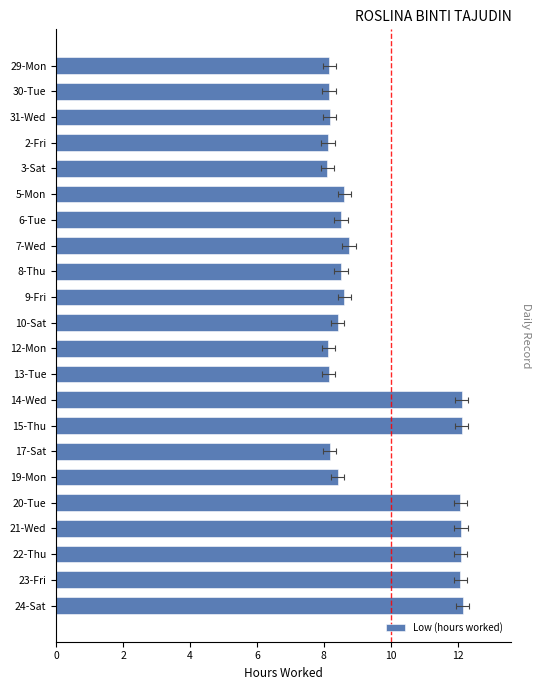

Is it true that the value at 3-Sat is 3.8?

False